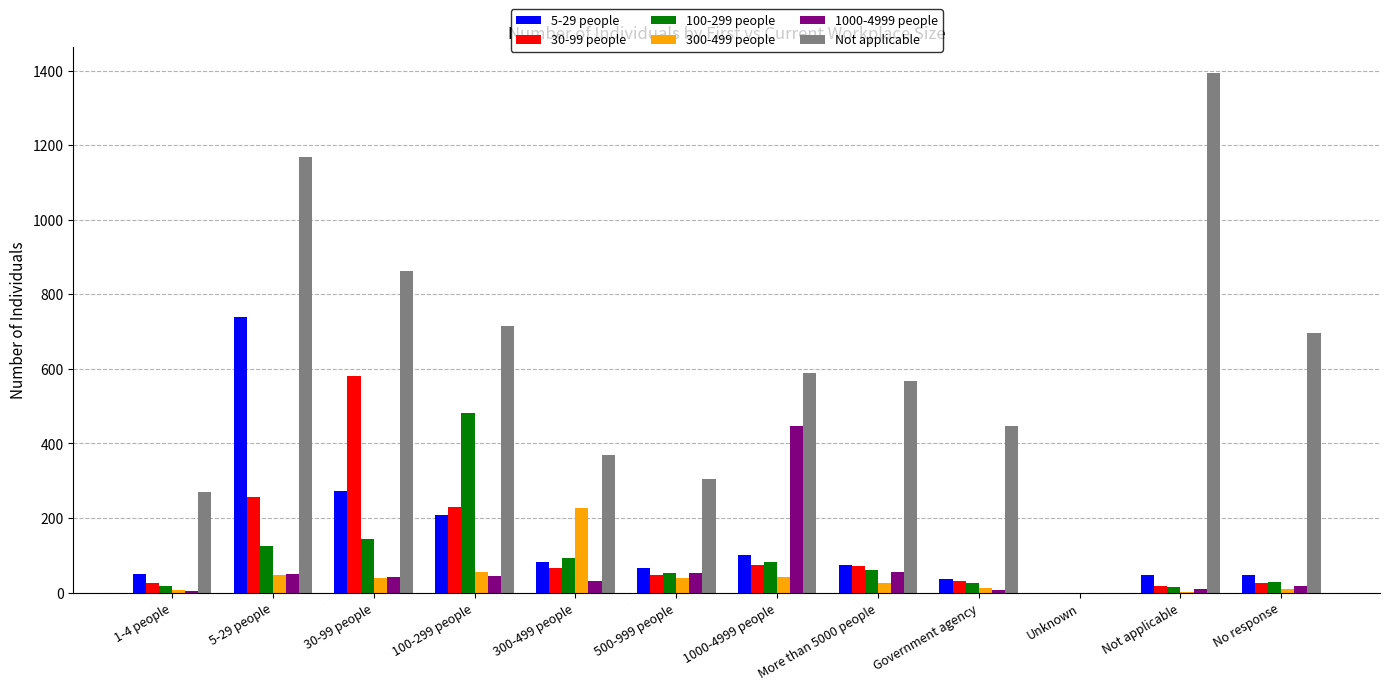

At which category is the sum across all series the highest?

5-29 people